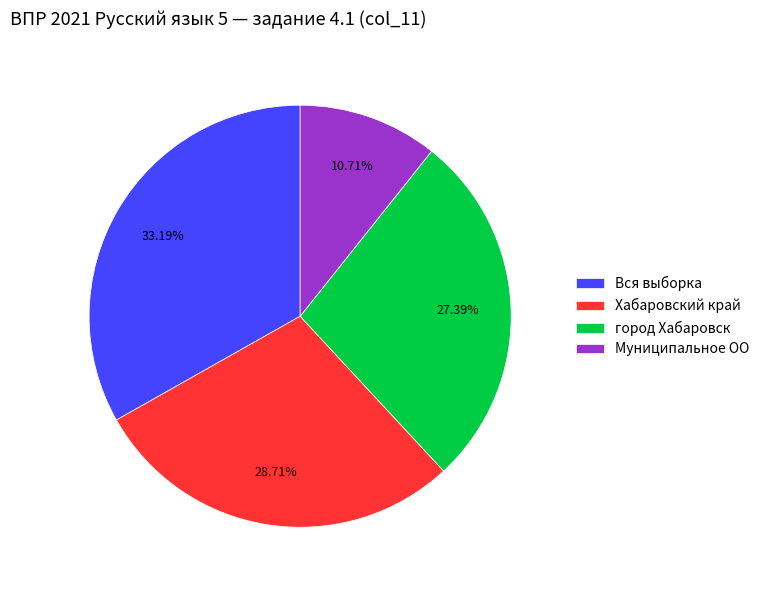

Does any single category account for the majority?

No